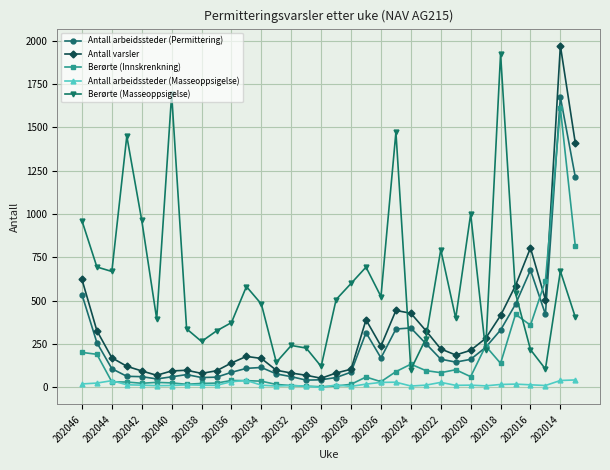

True or false: Antall arbeidssteder (Masseoppsigelse) and Berørte (Masseoppsigelse) cross at least once.

False